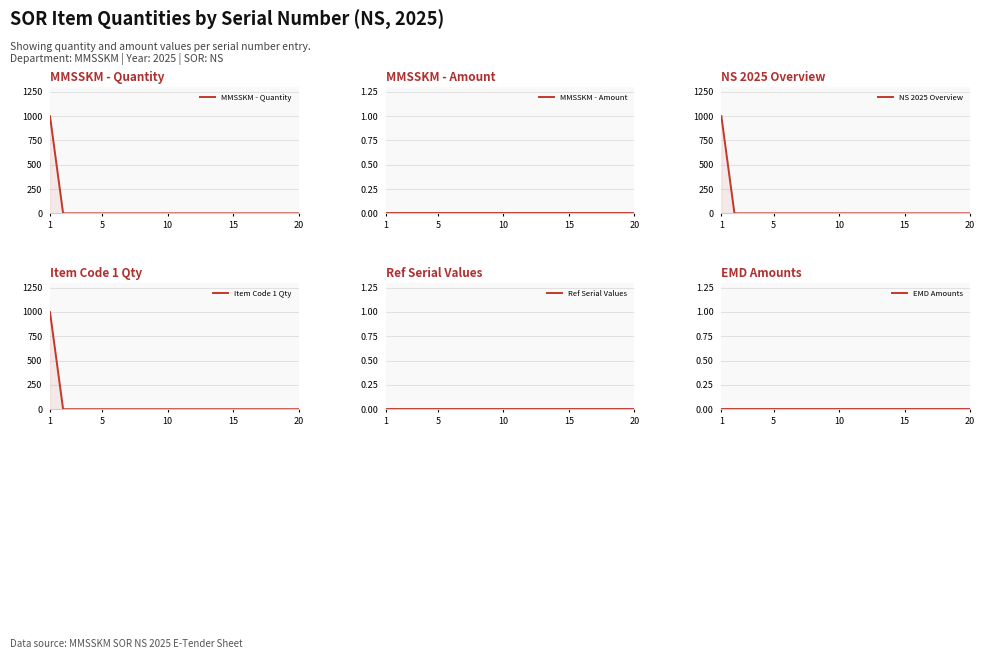

At which label is NS 2025 Overview closest to 500?

1